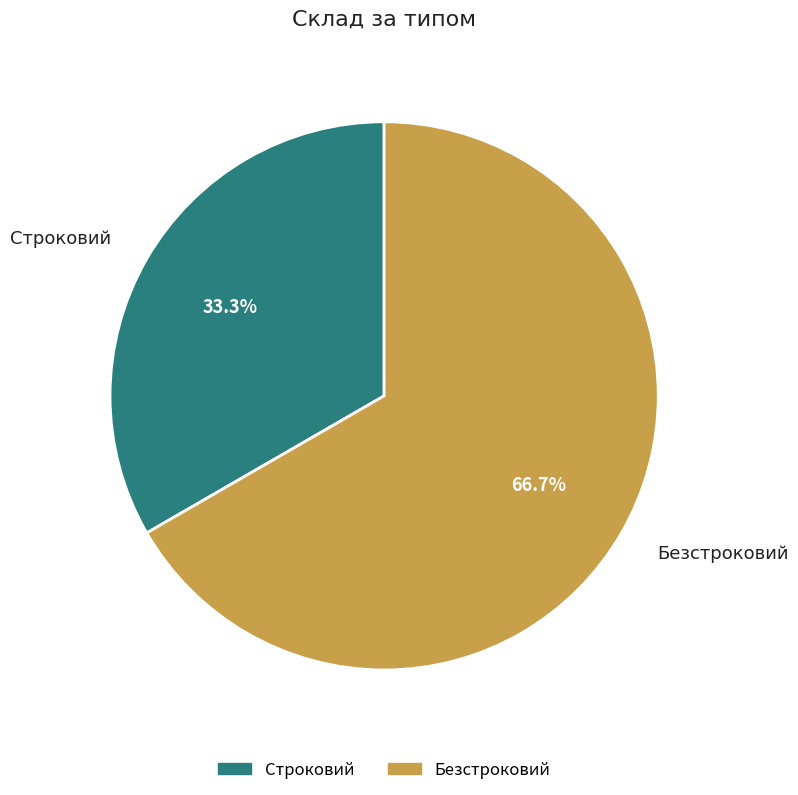

How many segments does this pie chart have?

2